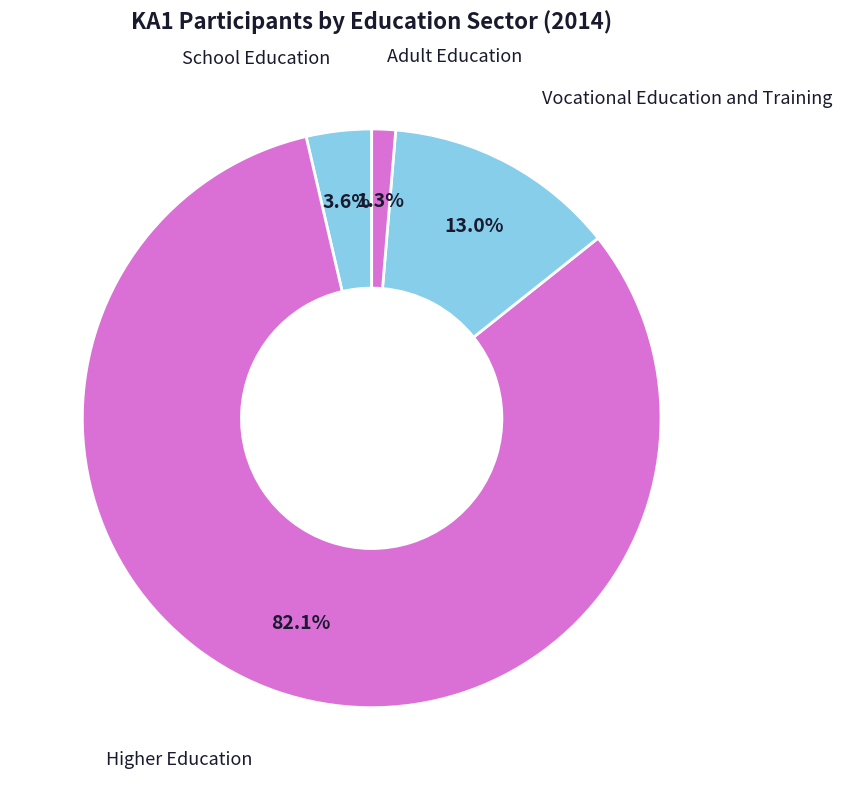

Count the number of slices in the pie.

4